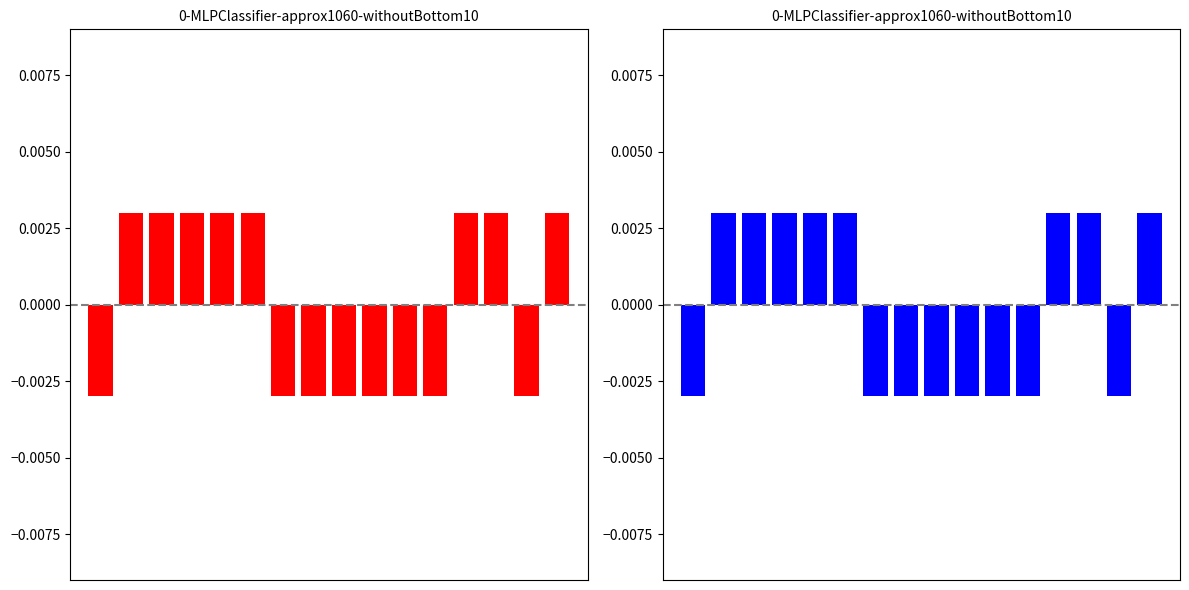

The chart shows a value of -0.0 at 14. True or false?

False